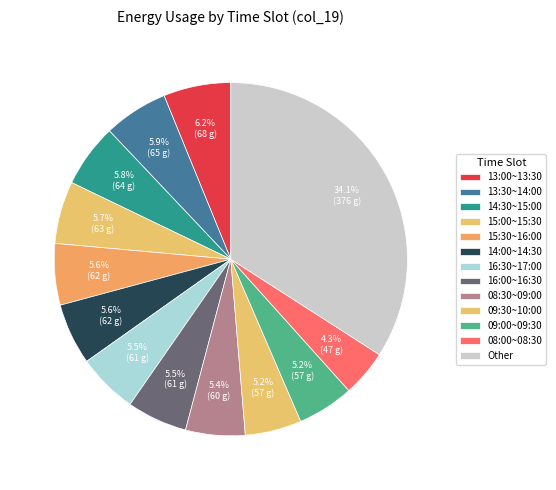

How many segments does this pie chart have?

13